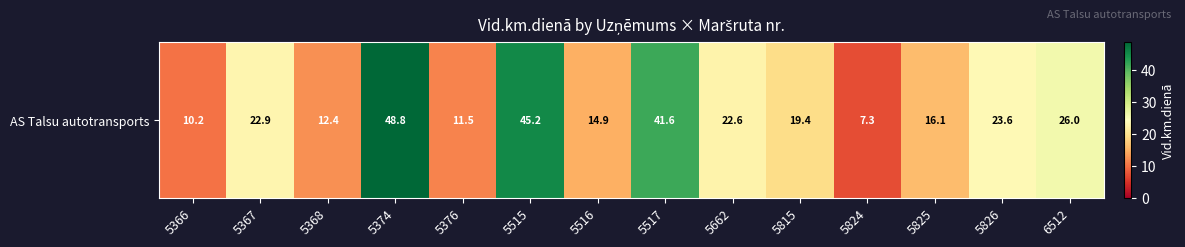

What is the difference between the values at 6512 and 5825?

9.9